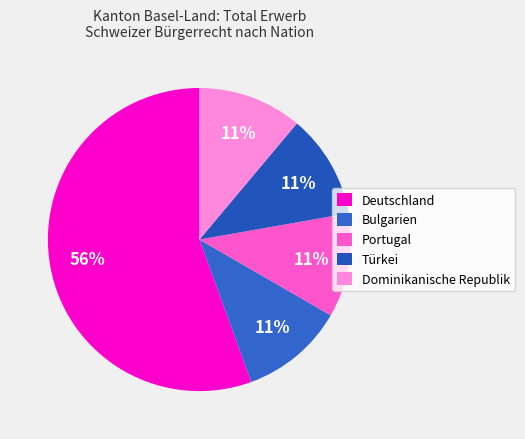

What is the largest slice in the pie chart?

Deutschland